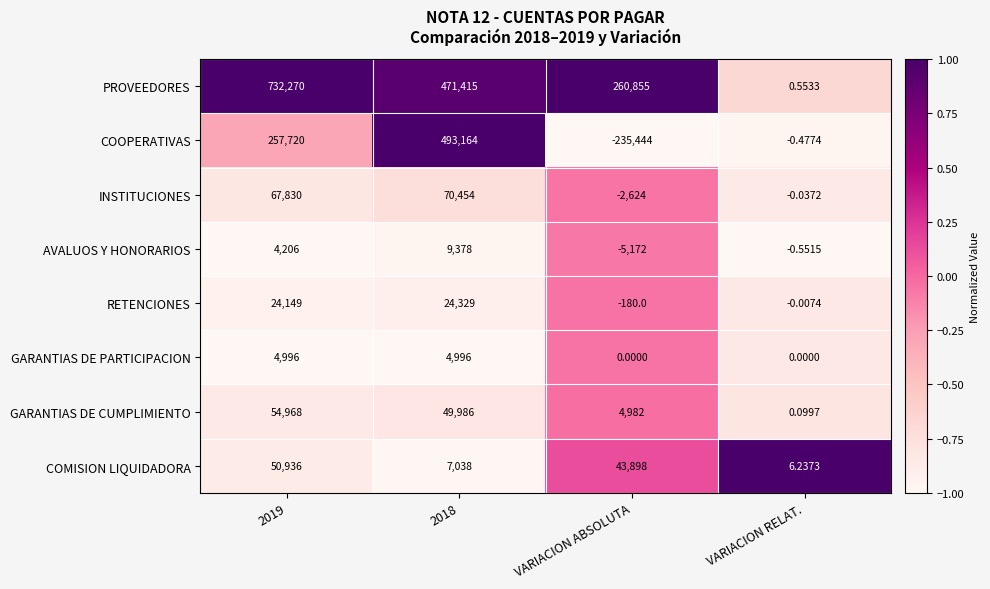

Rank the series at 2018 from lowest to highest value.

GARANTIAS DE PARTICIPACION, COMISION LIQUIDADORA, AVALUOS Y HONORARIOS, RETENCIONES, GARANTIAS DE CUMPLIMIENTO, INSTITUCIONES, PROVEEDORES, COOPERATIVAS